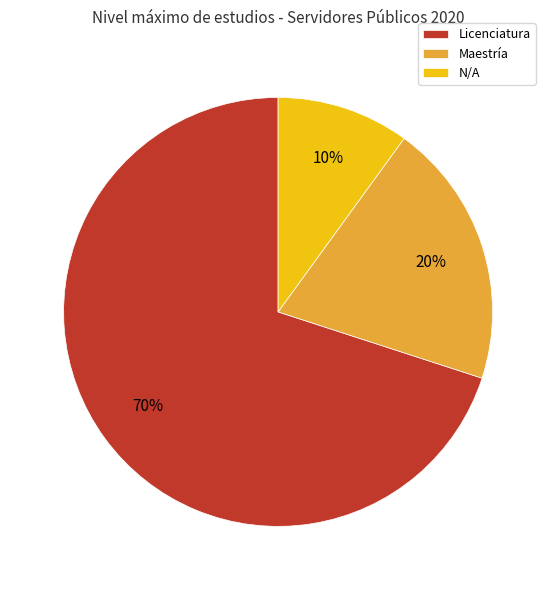

Rank the categories by value from lowest to highest.

N/A, Maestría, Licenciatura